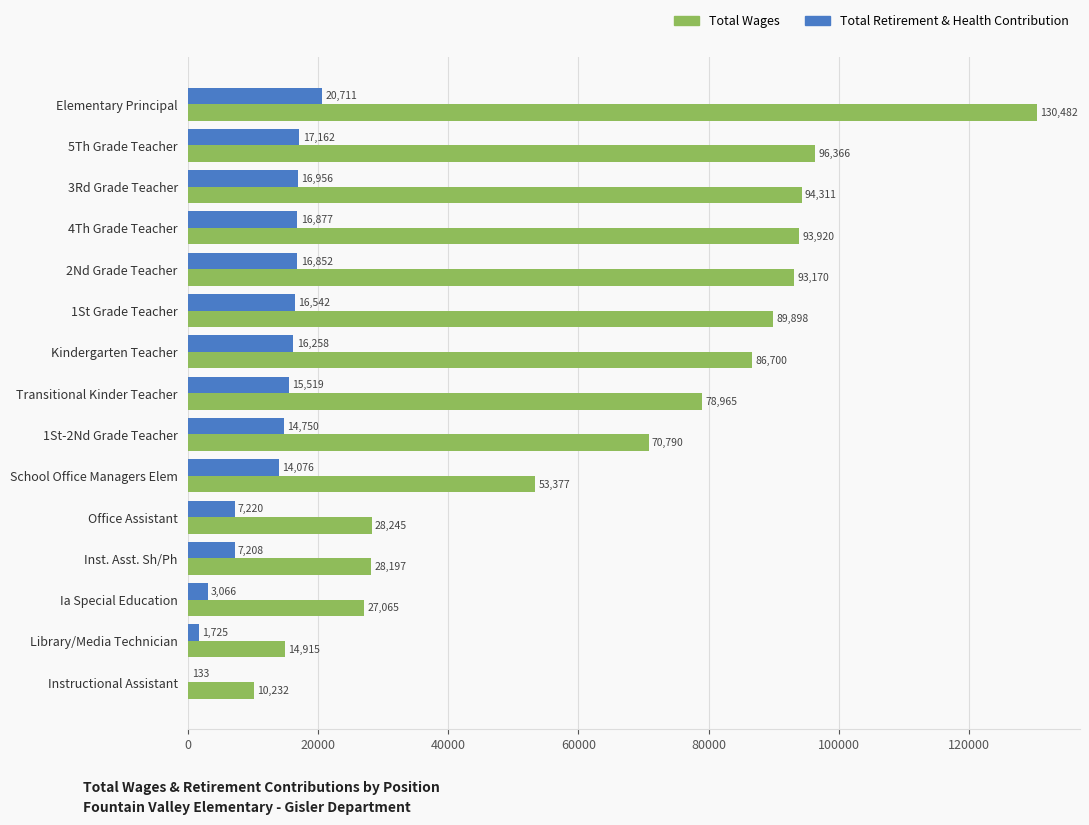

Read the Total Wages value at Transitional Kinder Teacher.

78965